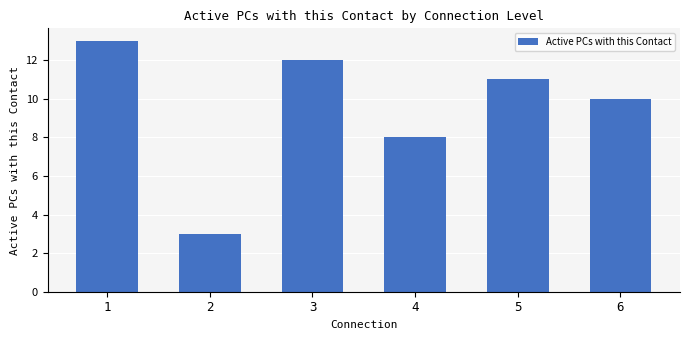

List the labels in order of value, largest first.

1, 3, 5, 6, 4, 2